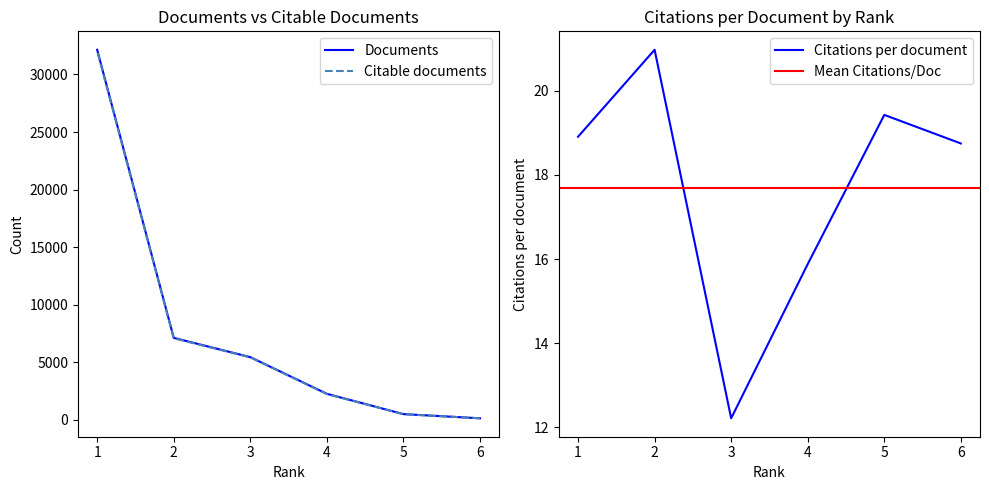

True or false: Documents and Citable documents cross at least once.

False